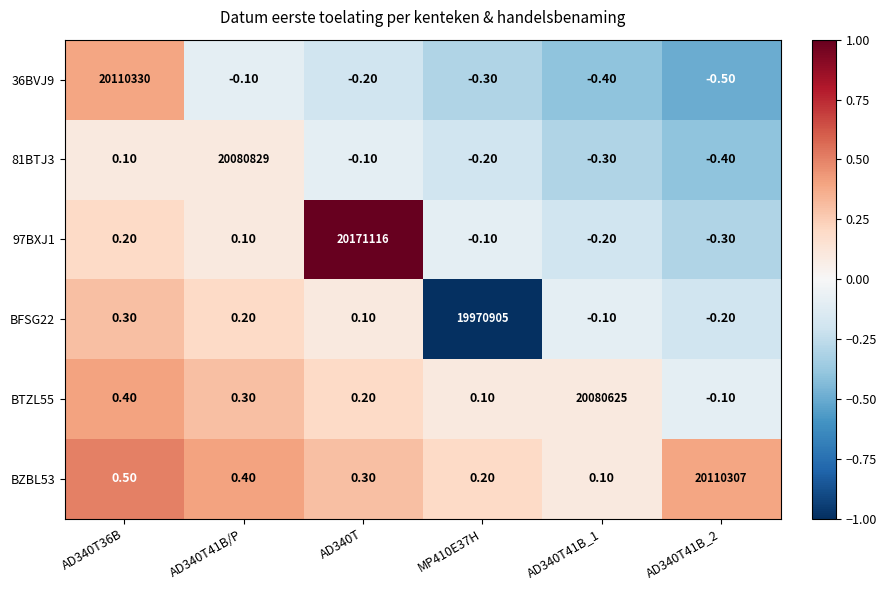

At how many categories does at least one series exceed 0?

6